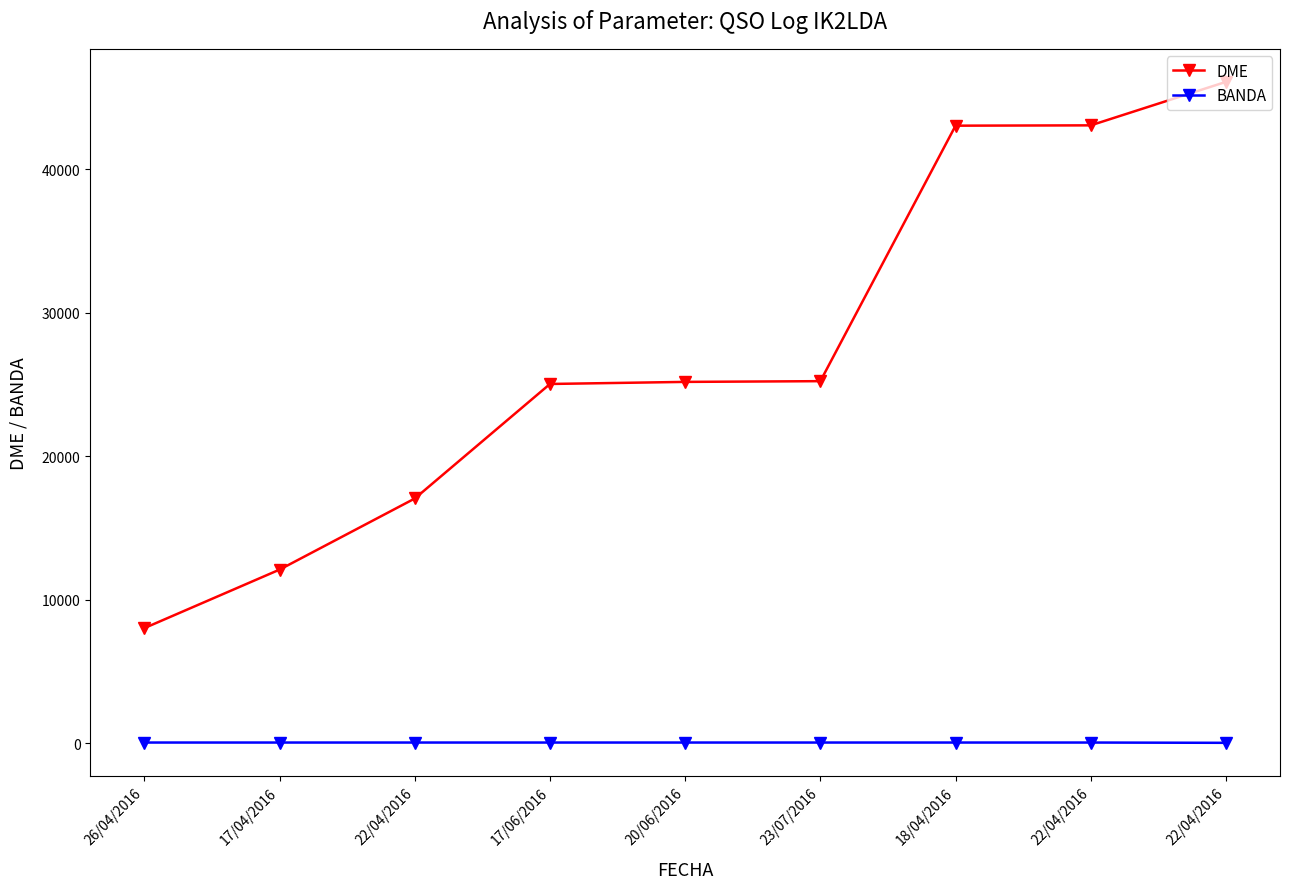

Rank the series at 23/07/2016 from highest to lowest value.

DME, BANDA